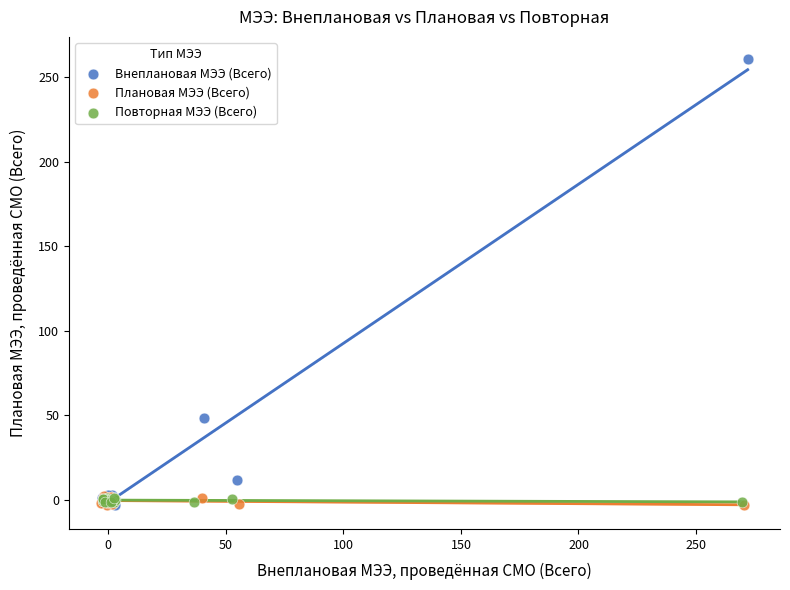

Which series reaches the maximum Y coordinate?

Внеплановая МЭЭ (Всего)